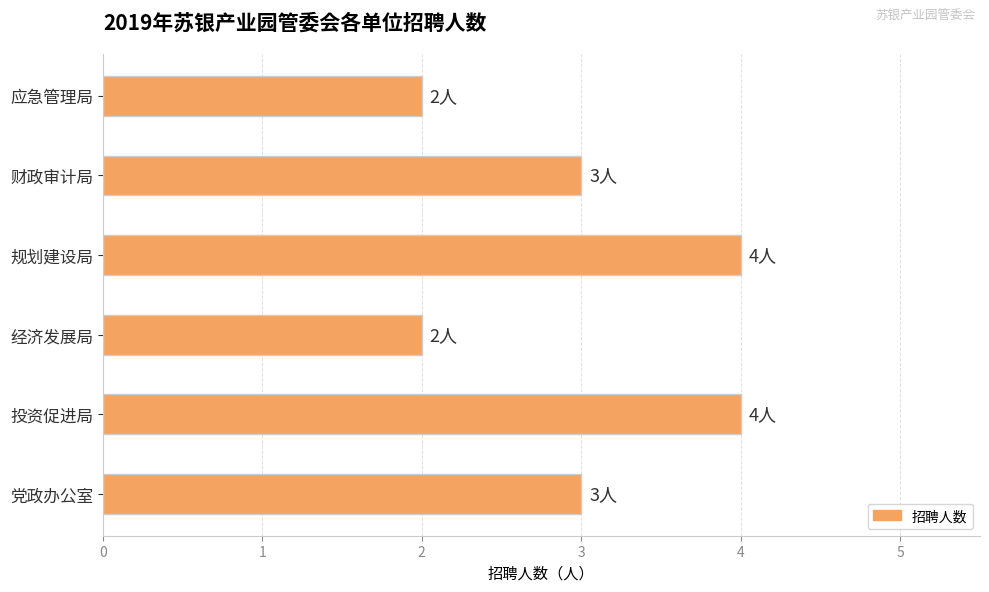

What is the sum of all values?

18